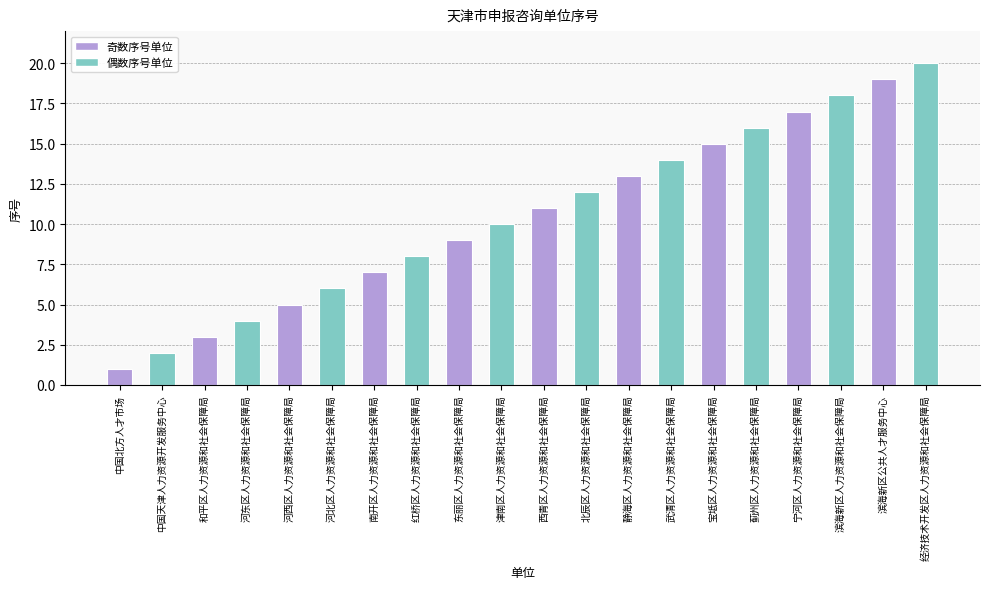

What is the minimum value shown in the chart?

1